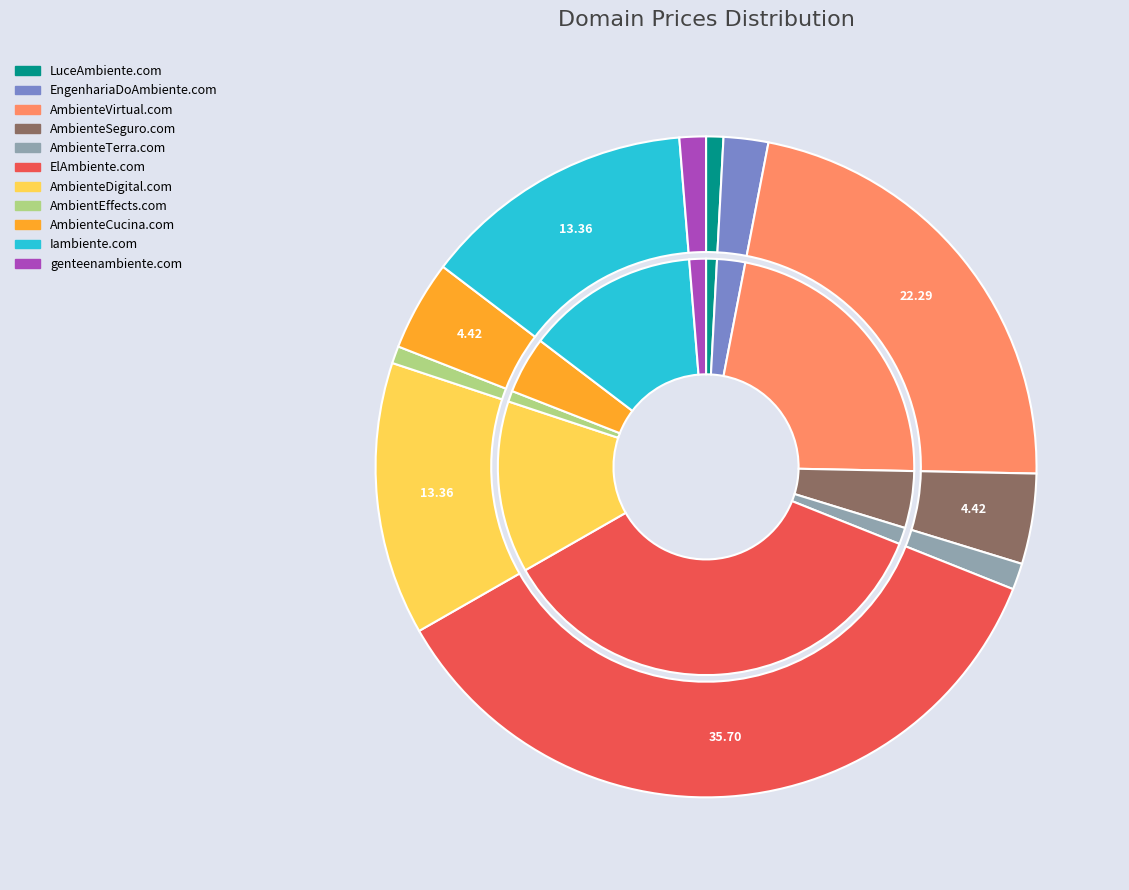

What is the smallest slice in the pie chart?

LuceAmbiente.com